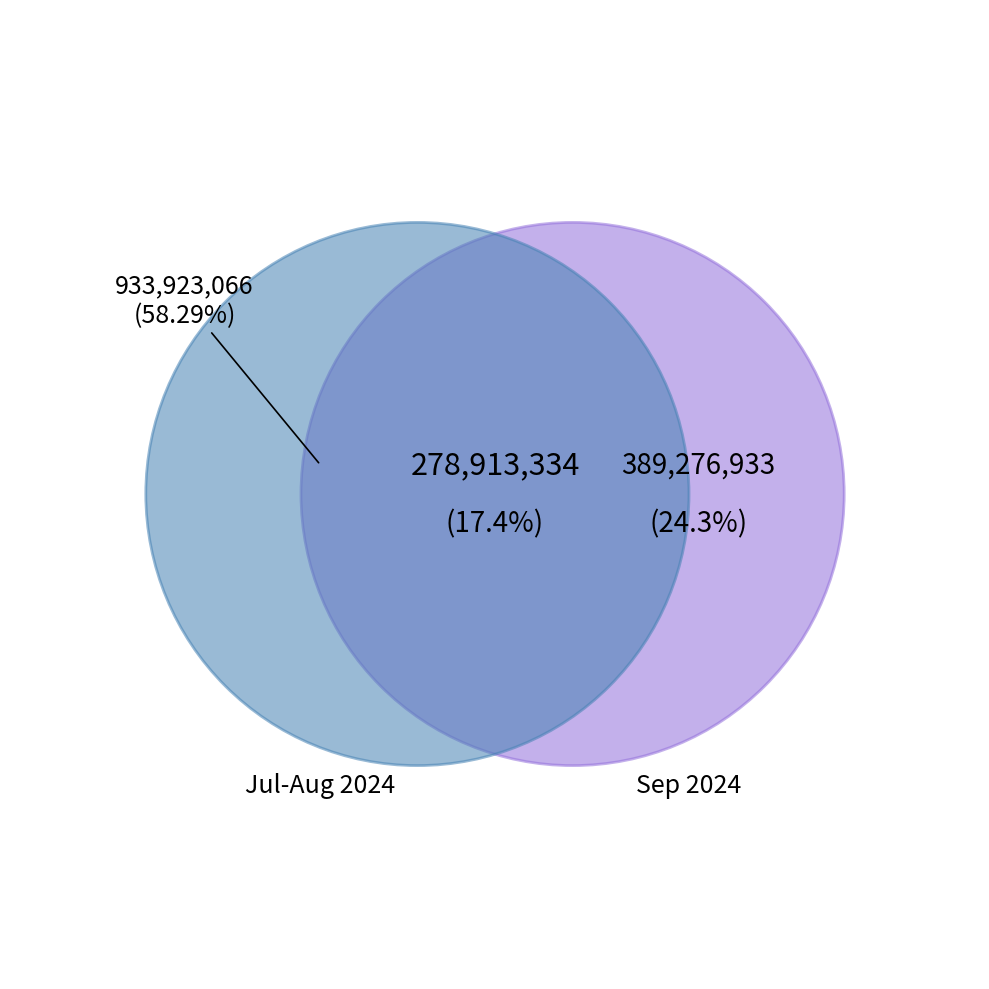

True or false: 328-24 accounts for 10% of the total.

False